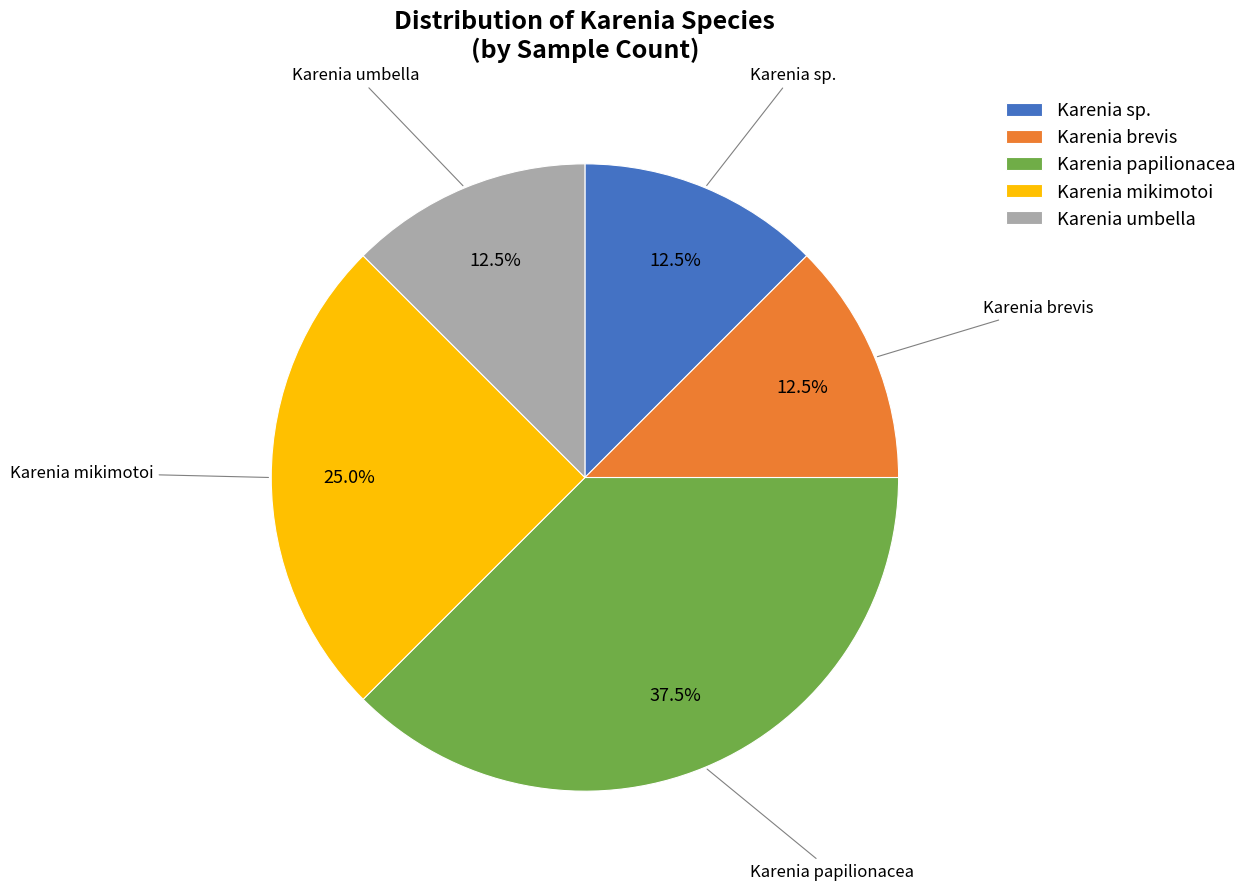

How many segments does this pie chart have?

5